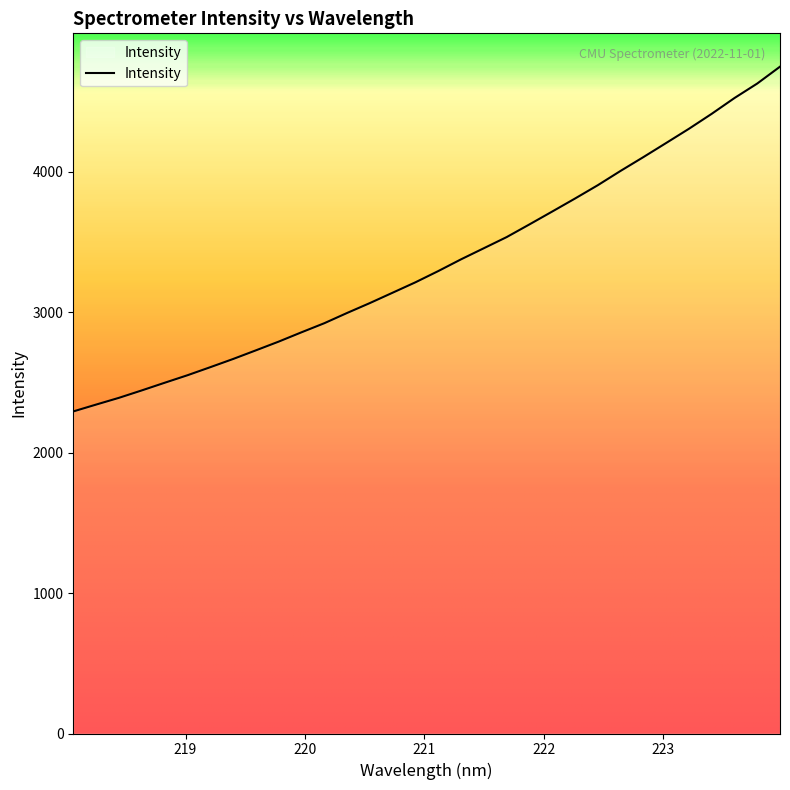

What is the greatest value displayed?

4748.2